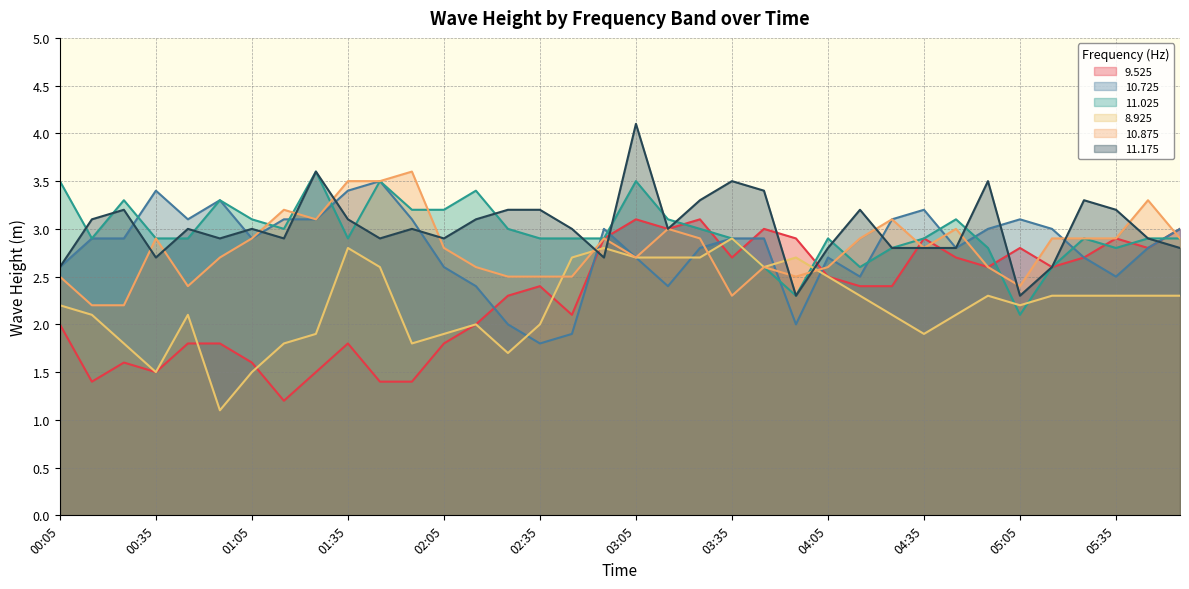

True or false: 9.525 and 11.025 cross at least once.

True